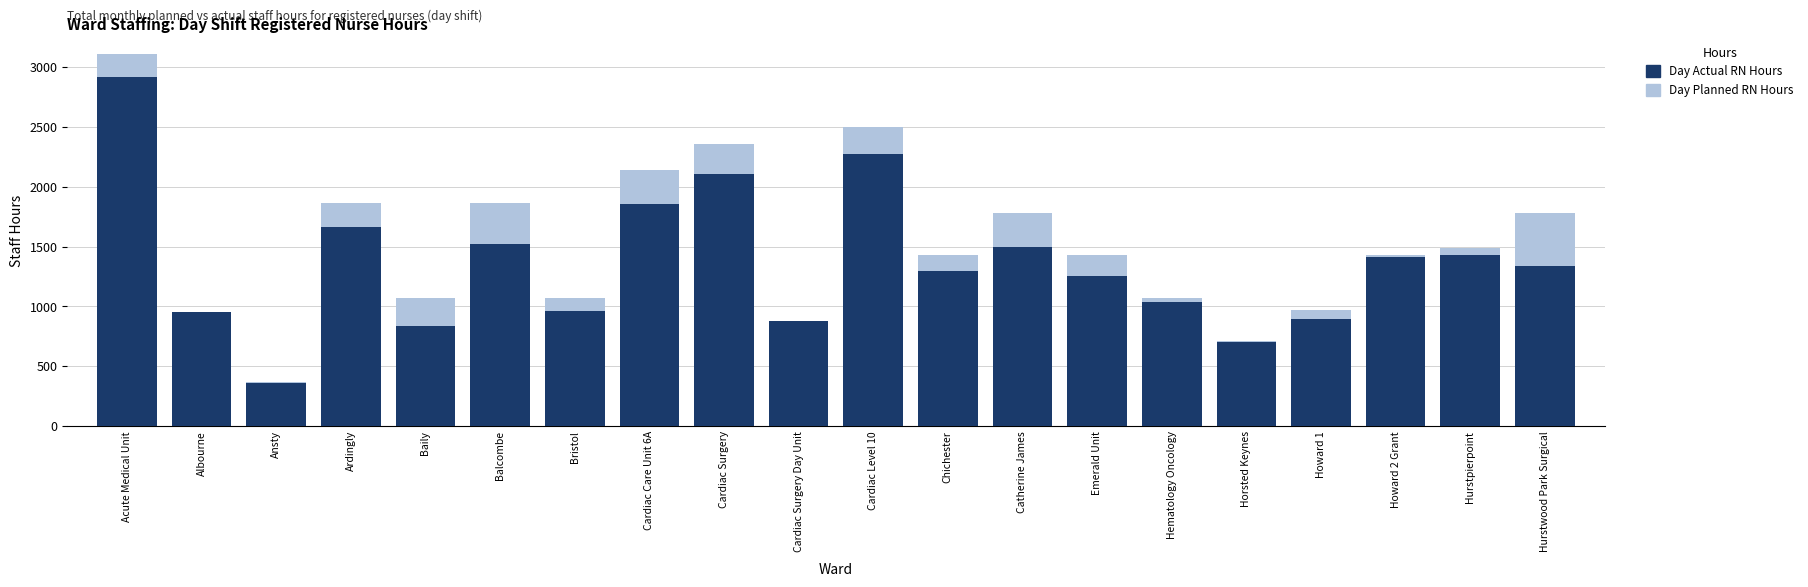

What is the value of the Day Actual RN Hours bar at the 16th from the left?

701.5